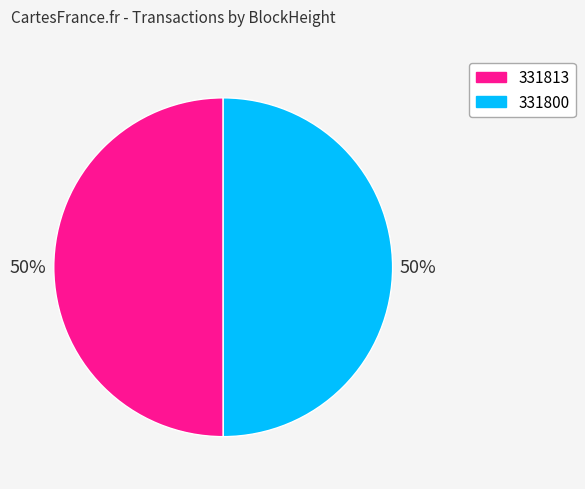

Count the number of slices in the pie.

2